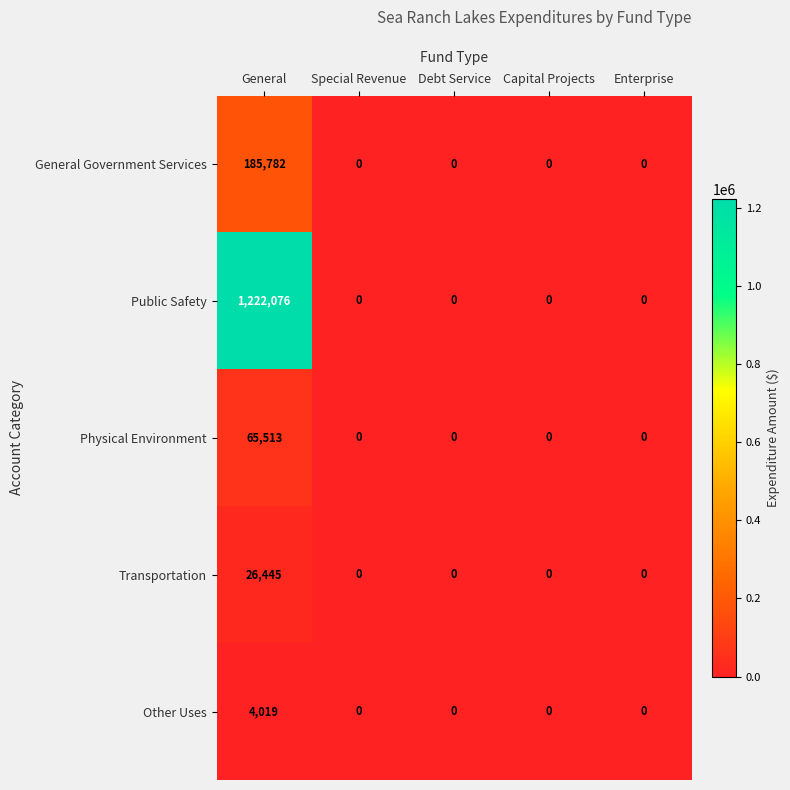

Reading left to right, list all the values displayed in this chart.

General Government Services: General=185782	Special Revenue=0	Debt Service=0	Capital Projects=0	Enterprise=0
Public Safety: General=1222076	Special Revenue=0	Debt Service=0	Capital Projects=0	Enterprise=0
Physical Environment: General=65513	Special Revenue=0	Debt Service=0	Capital Projects=0	Enterprise=0
Transportation: General=26445	Special Revenue=0	Debt Service=0	Capital Projects=0	Enterprise=0
Other Uses: General=4019	Special Revenue=0	Debt Service=0	Capital Projects=0	Enterprise=0